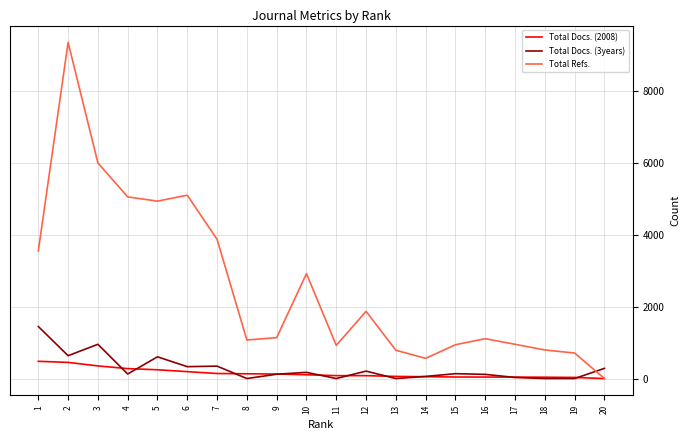

What is the maximum value shown in the chart?

9346